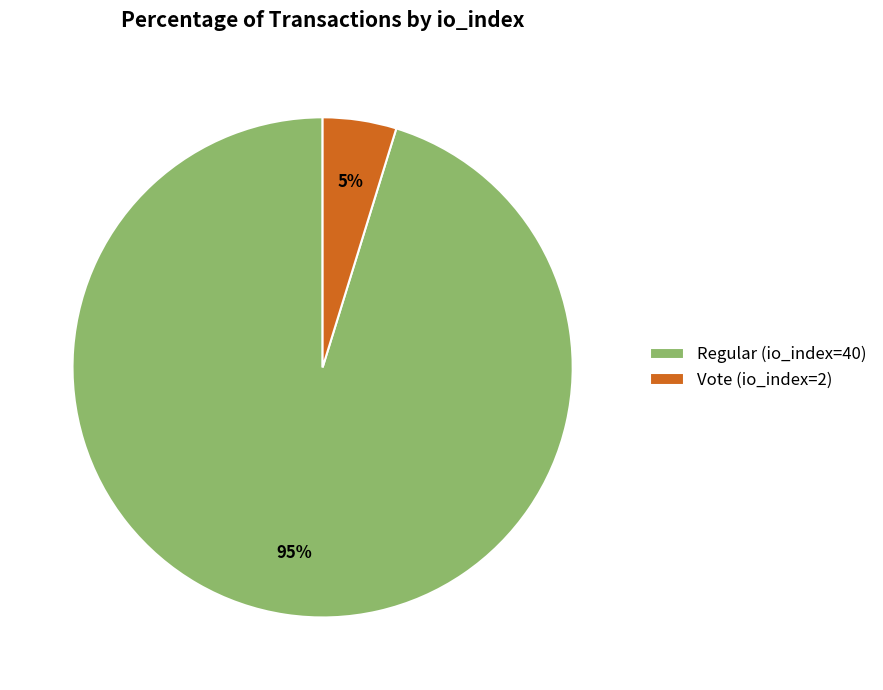

Which slice is the largest?

Regular (io_index=40)